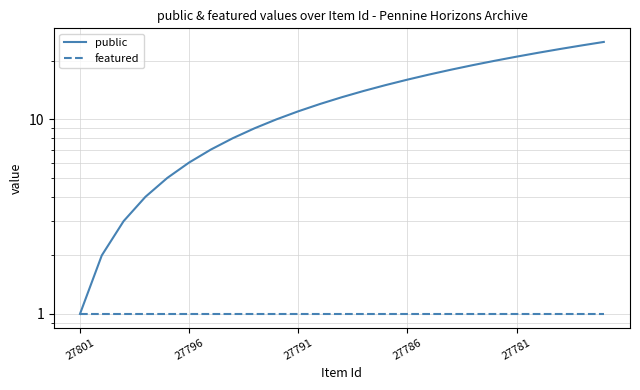

How many data points does each series have?

25